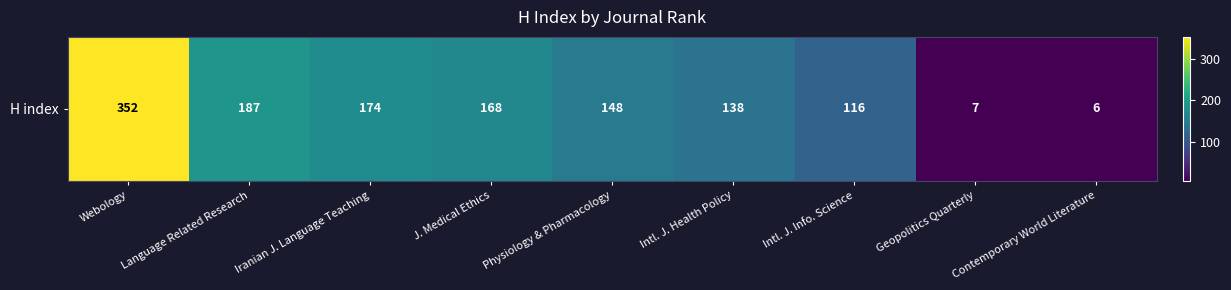

What is the difference between the values at Contemporary World Literature and Webology?

346